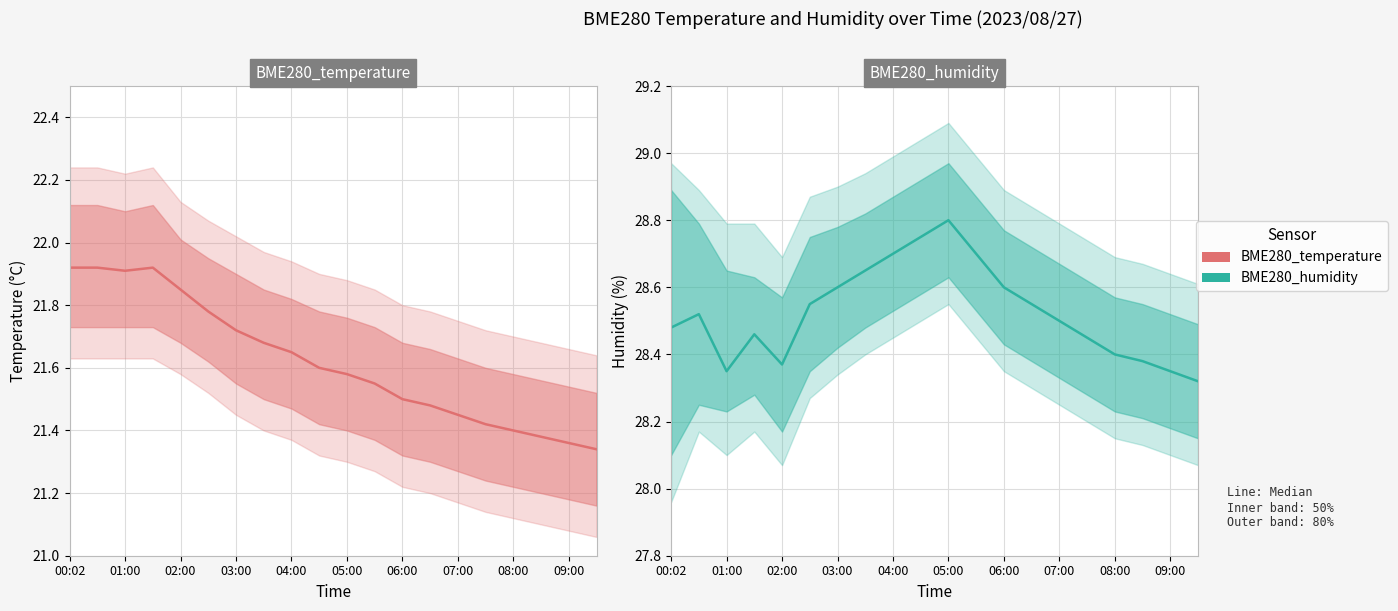

What is the change in value from 11 to 16?

-0.3